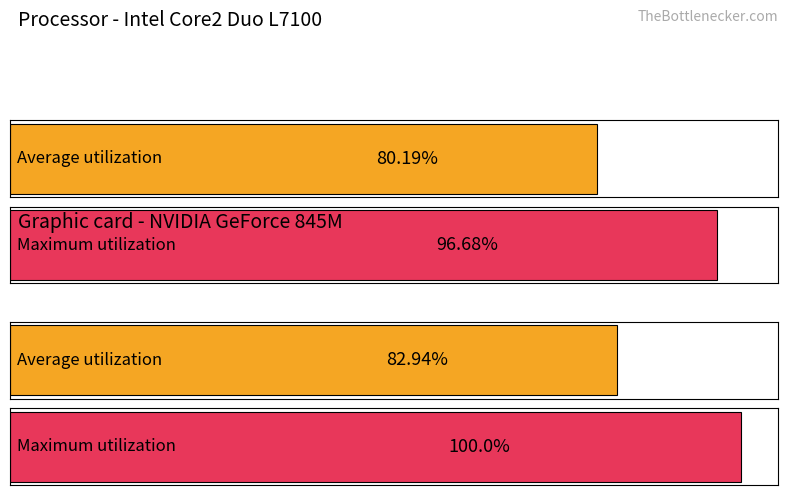

How many distinct data groups are displayed?

2